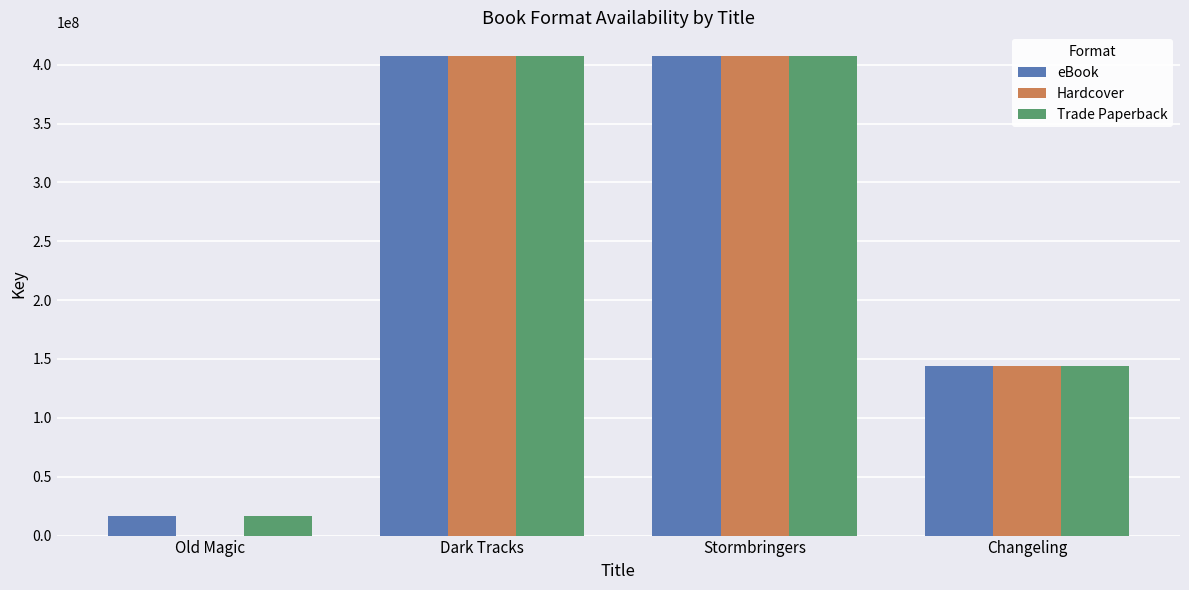

Where is Hardcover nearest to the value 203552094?

Changeling